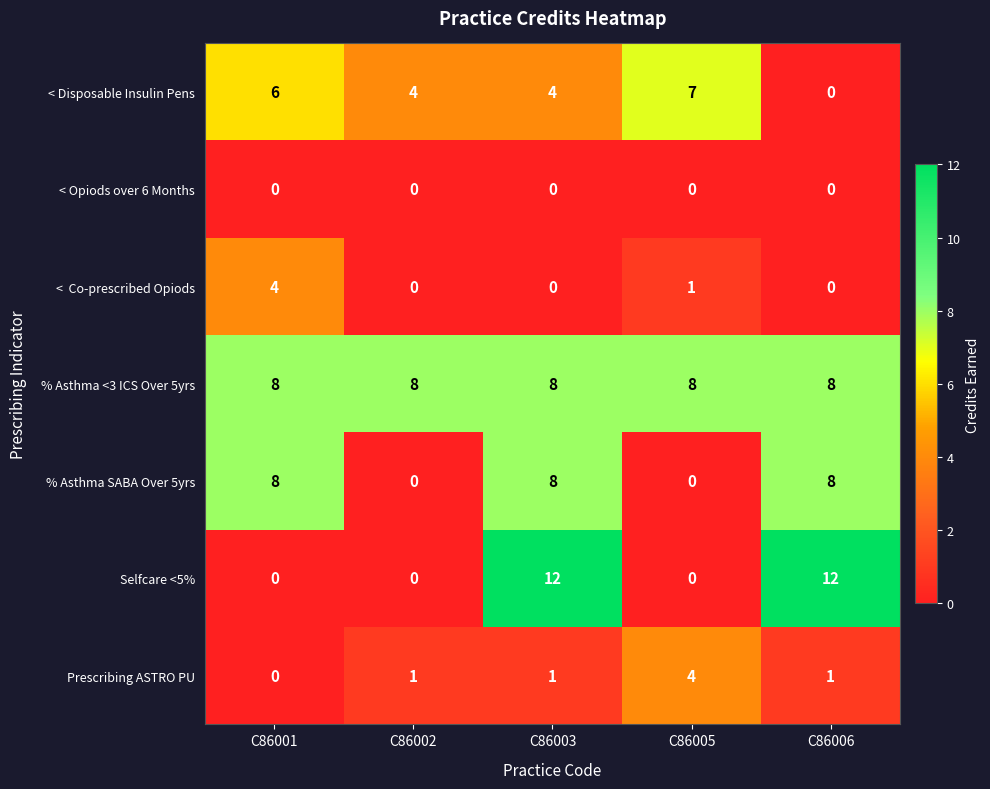

At which category is the sum across all series the highest?

C86003